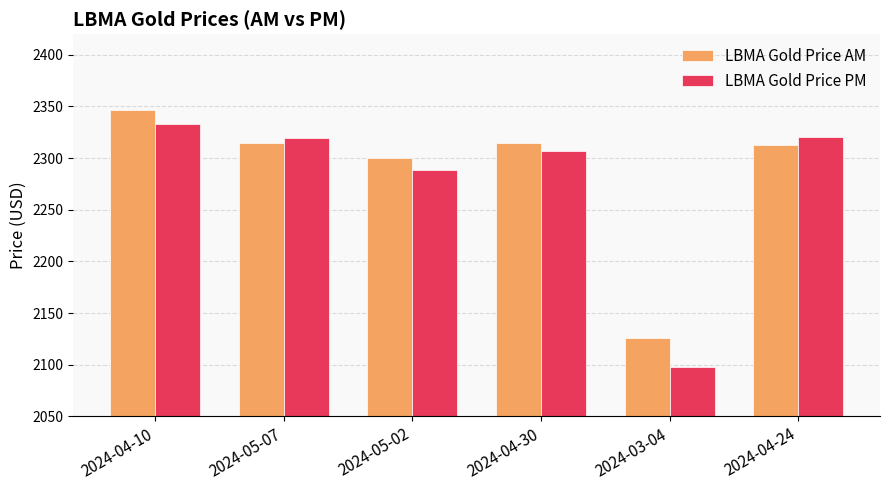

Are the bars horizontal?

No